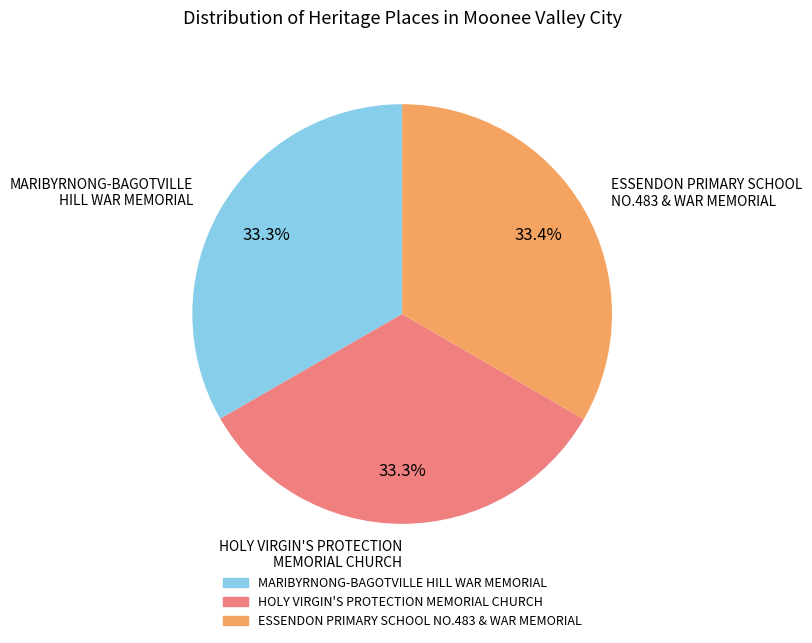

Approximately how many times larger is the value at MARIBYRNONG-BAGOTVILLE HILL WAR MEMORIAL compared to ESSENDON PRIMARY SCHOOL NO.483 & WAR MEMORIAL?

1.0